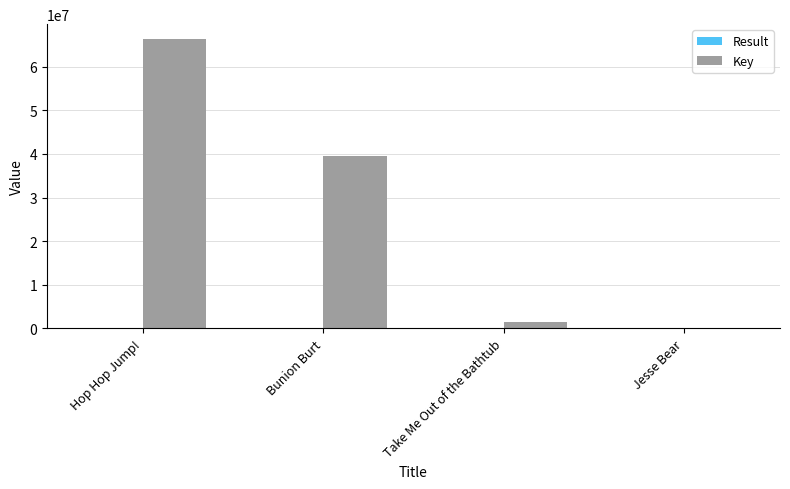

Which series changed the most between Hop Hop Jump! and Take Me Out of the Bathtub?

Key